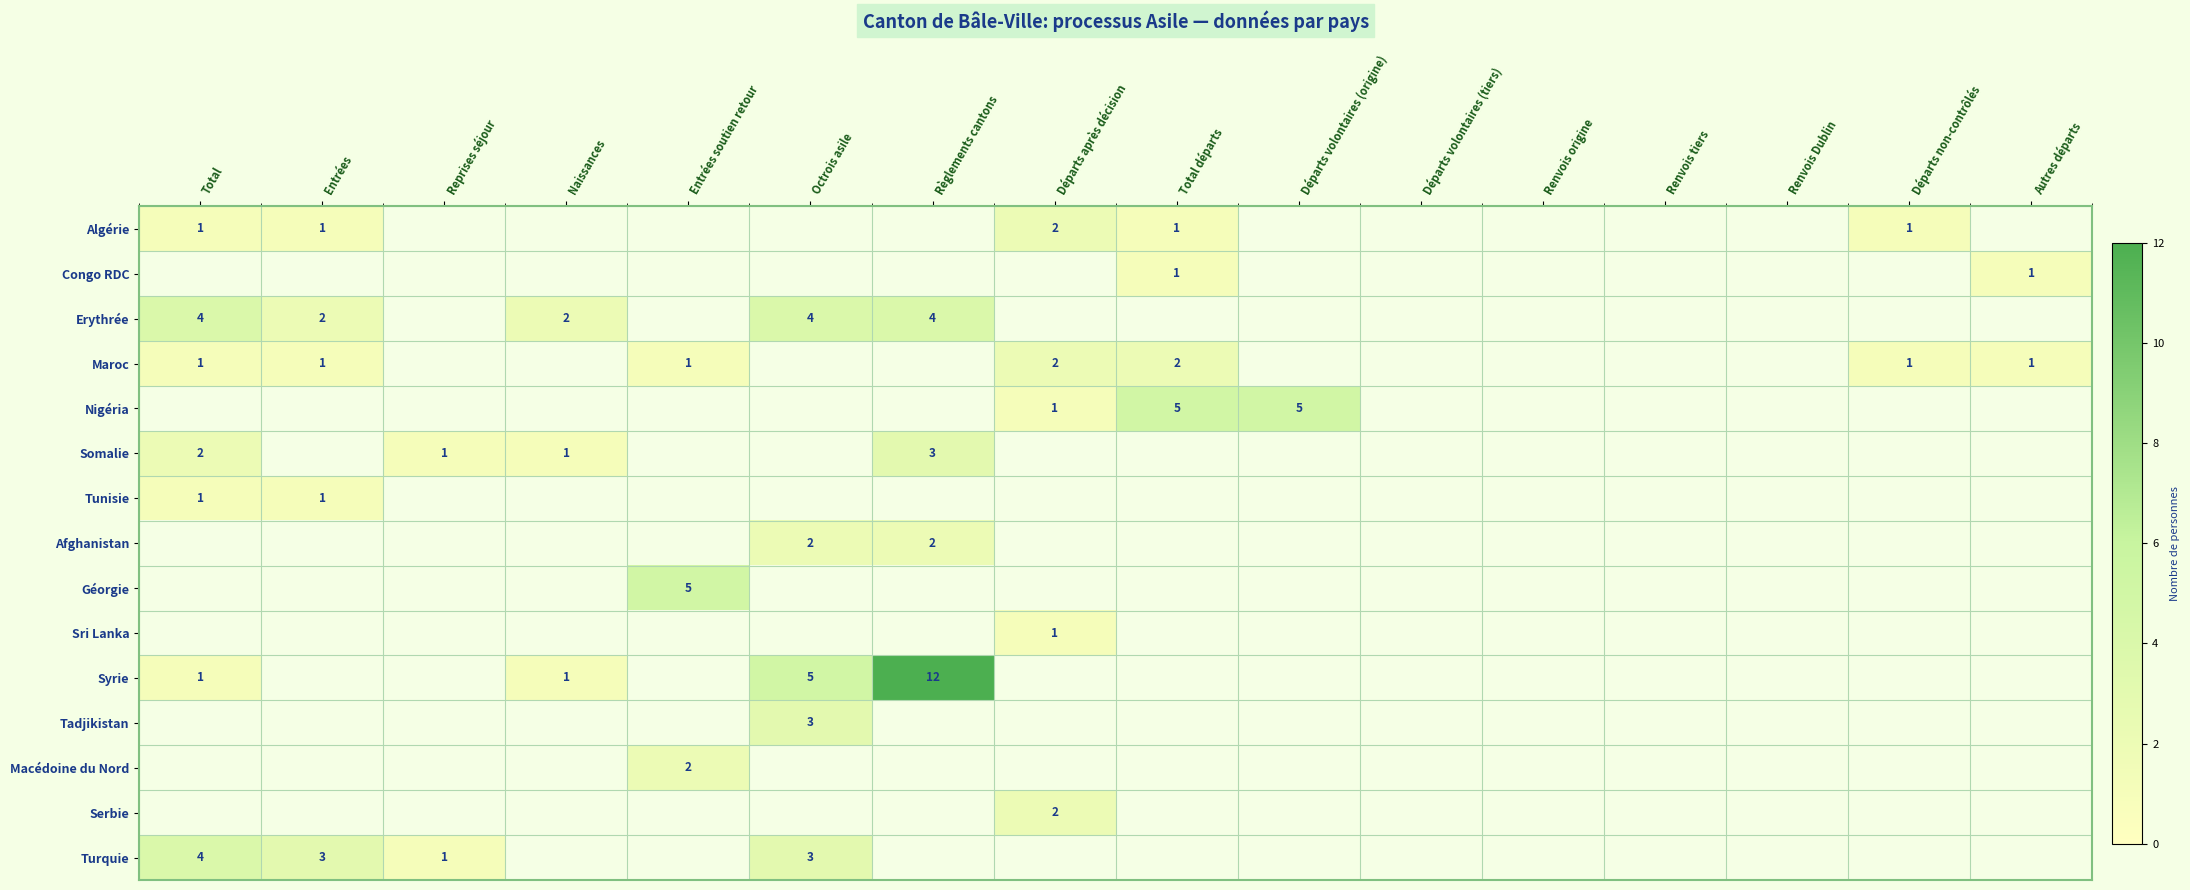

Is it true that Géorgie equals 1 at Entrées soutien retour?

False